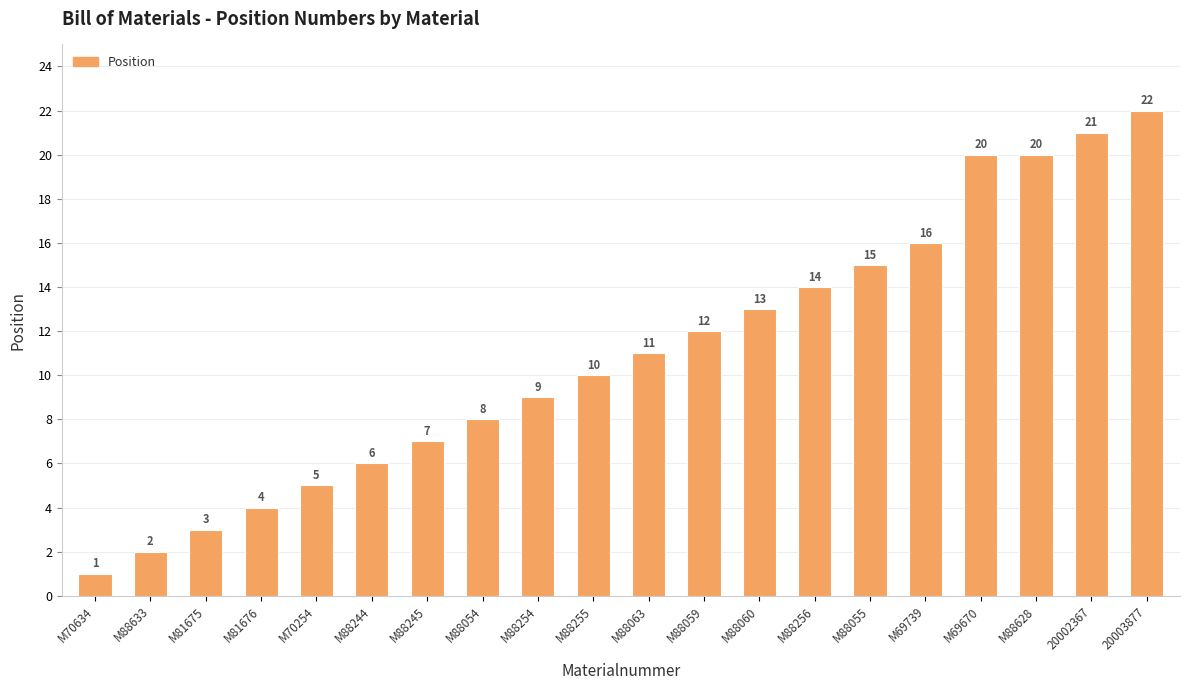

At which category does the chart reach its minimum across all series?

M70634